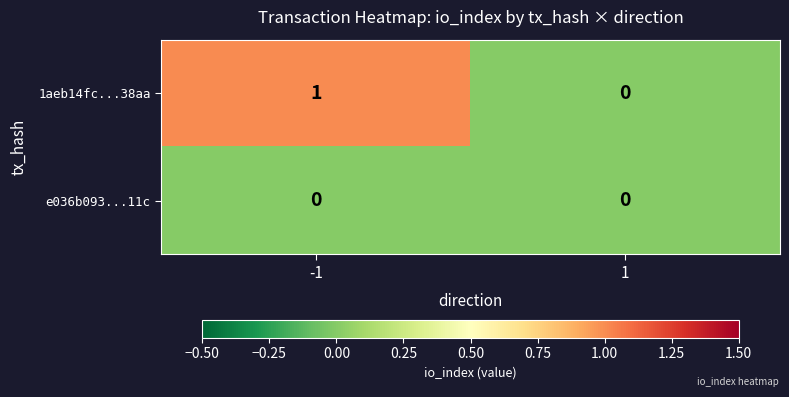

Rank the series by their average value, from lowest to highest.

e036b093...11c, 1aeb14fc...38aa